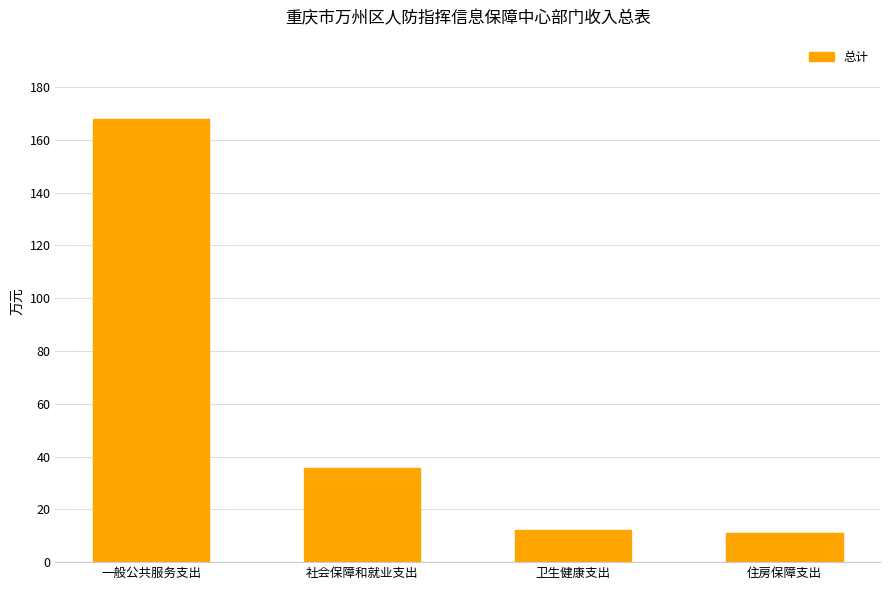

Where does the data first go above 35?

一般公共服务支出